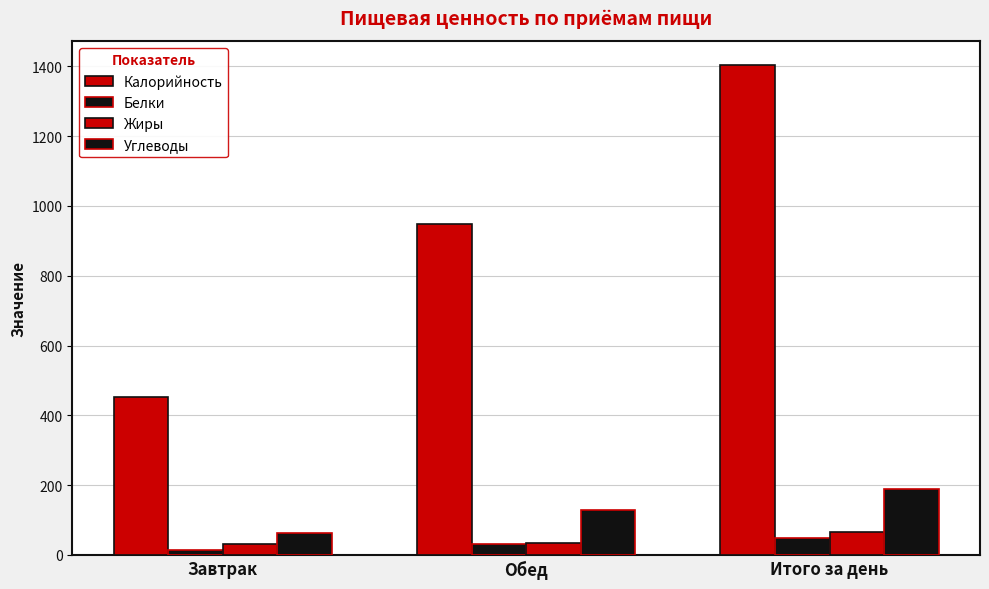

How many groups of bars are there?

3